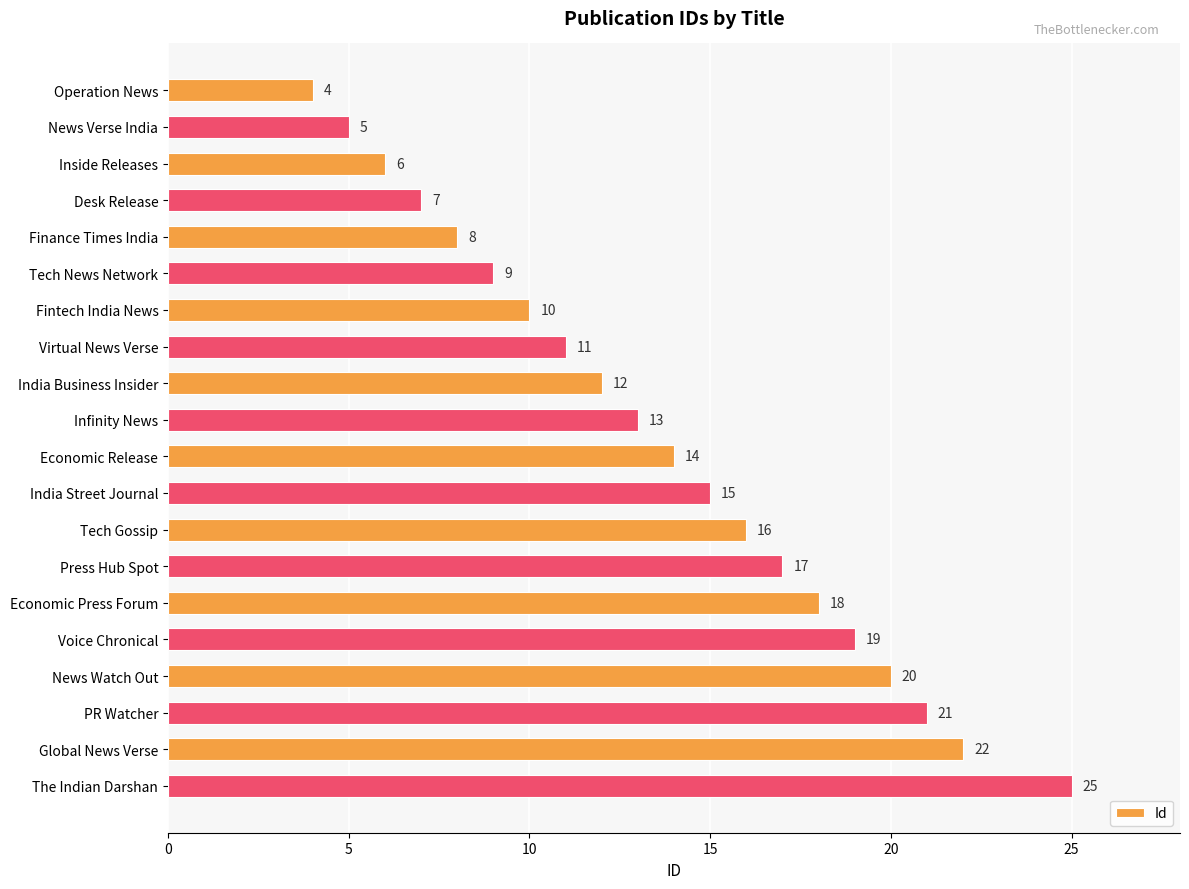

Rank the categories by value from lowest to highest.

Operation News, News Verse India, Inside Releases, Desk Release, Finance Times India, Tech News Network, Fintech India News, Virtual News Verse, India Business Insider, Infinity News, Economic Release, India Street Journal, Tech Gossip, Press Hub Spot, Economic Press Forum, Voice Chronical, News Watch Out, PR Watcher, Global News Verse, The Indian Darshan